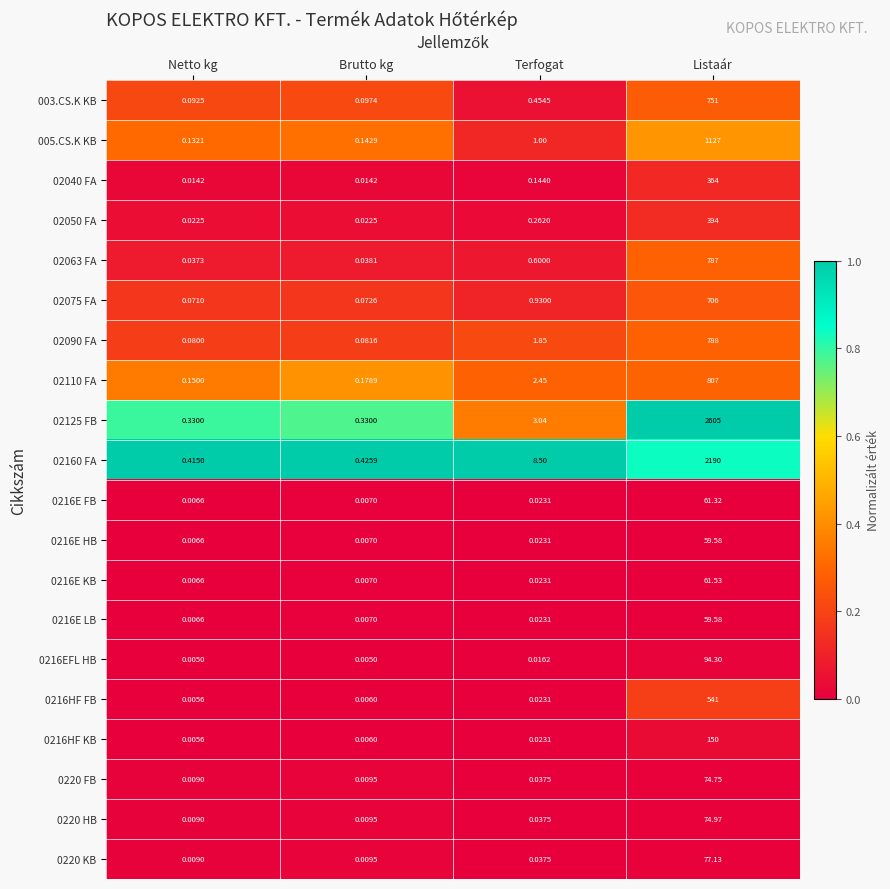

At how many categories does at least one series exceed 0?

4